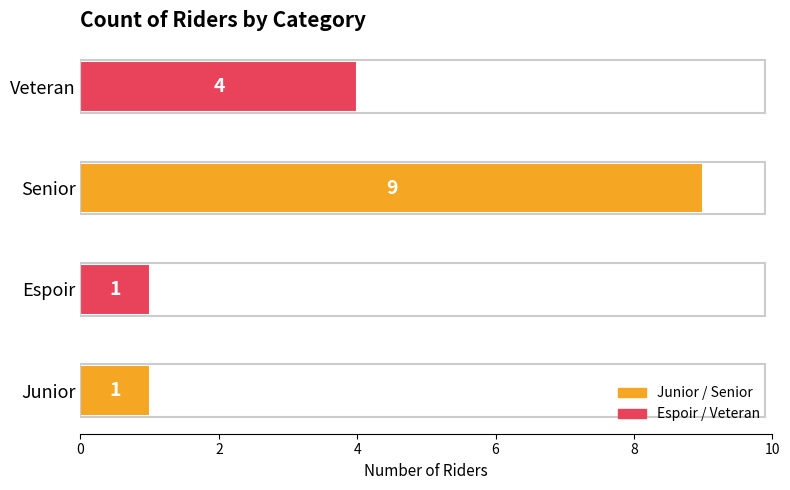

Which category has the highest value across all series?

Senior